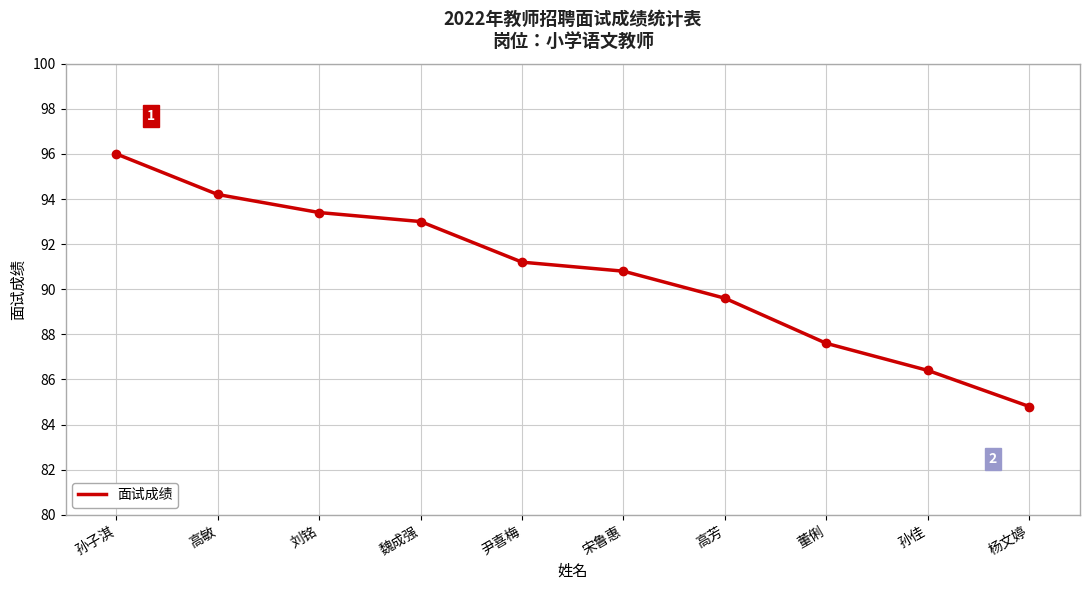

List the labels in order of value, smallest first.

杨文婷, 孙佳, 董俐, 高芳, 宋鲁惠, 尹喜梅, 魏成强, 刘铭, 高敏, 孙子淇